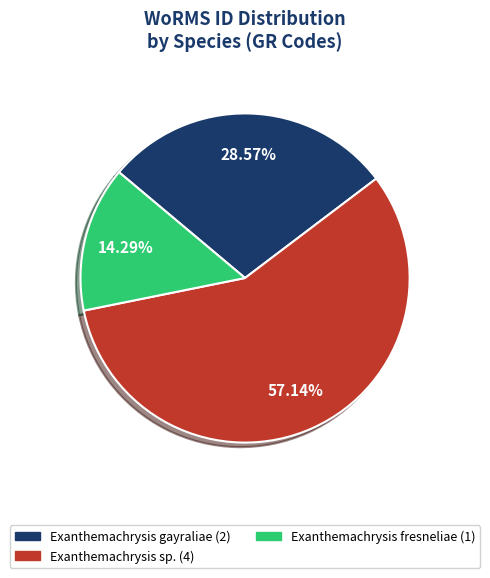

How many segments does this pie chart have?

3